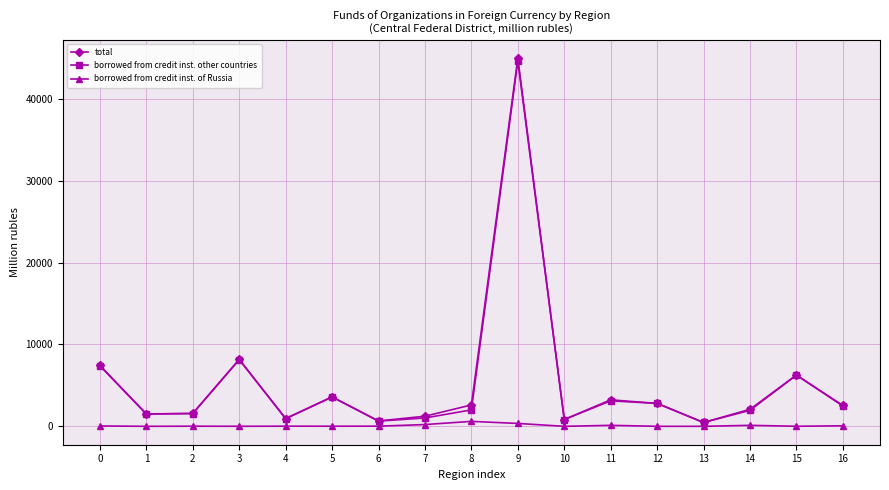

At which category is the sum across all series the highest?

9